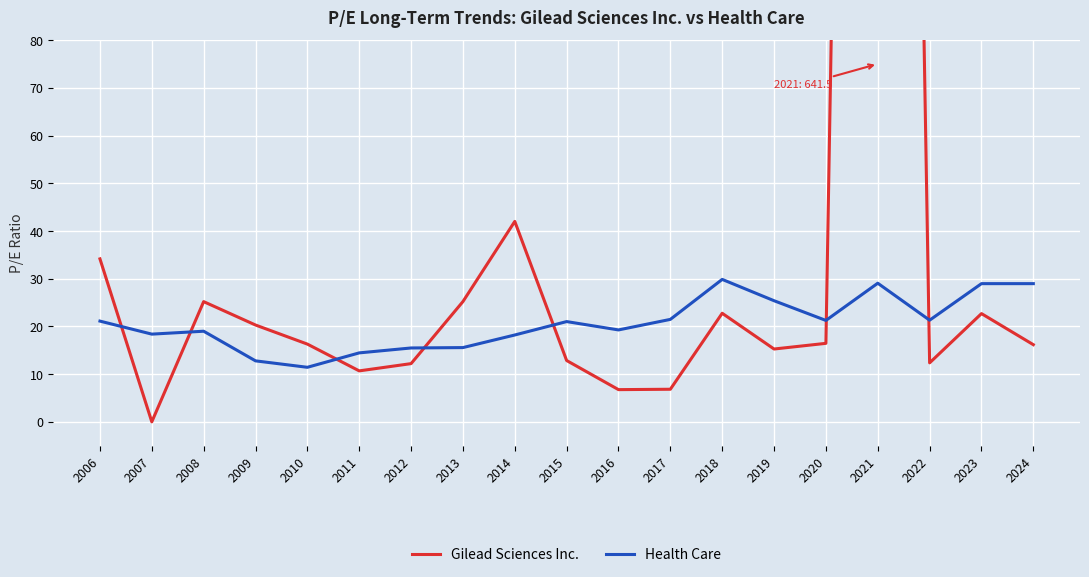

Is it true that Gilead Sciences Inc. equals 22.8 at 2018?

True